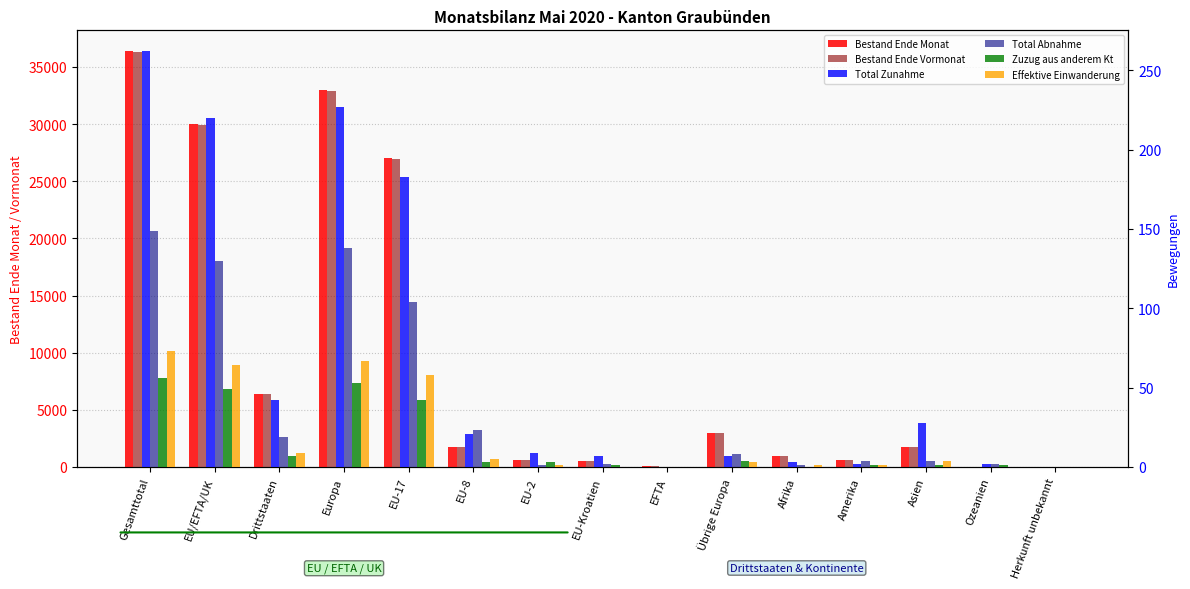

What is the label of the 14th bar from the right?

EU/EFTA/UK